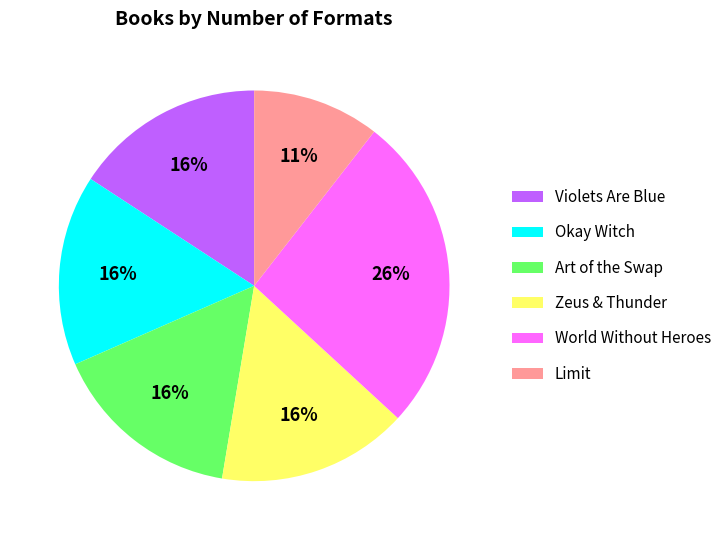

What percentage is the Zeus & Thunder slice, to the nearest percent?

16%